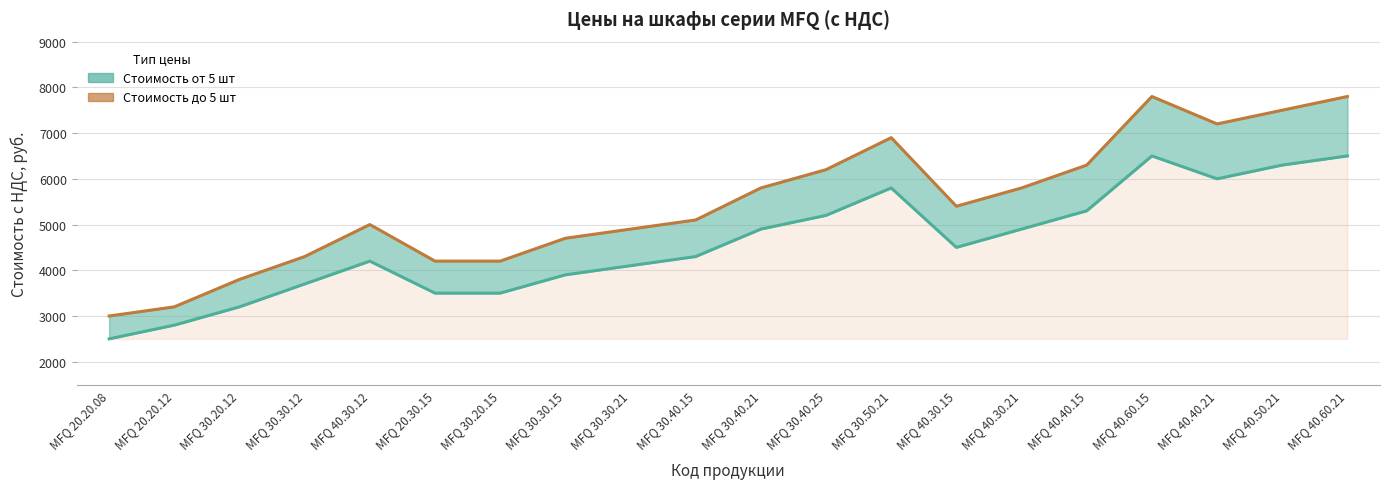

True or false: Стоимость до 5 шт and Стоимость от 5 шт intersect in this chart.

False